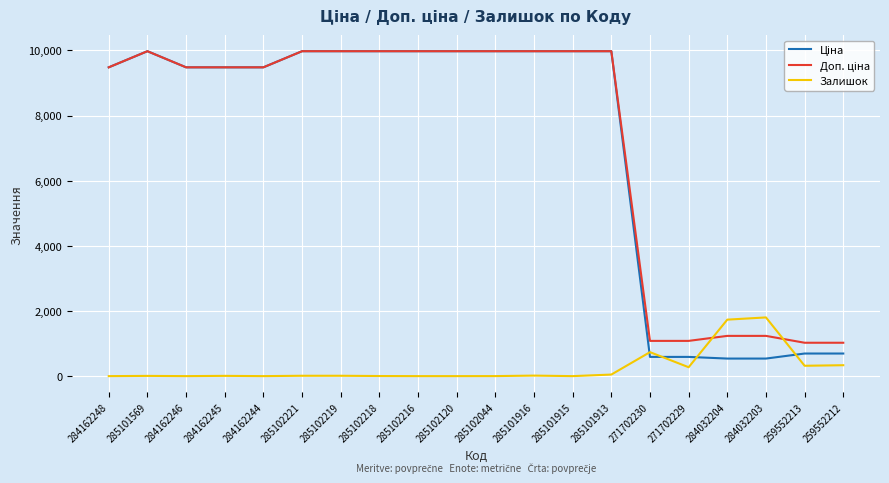

What is the difference between the highest and lowest values at 285102216?

9975.0